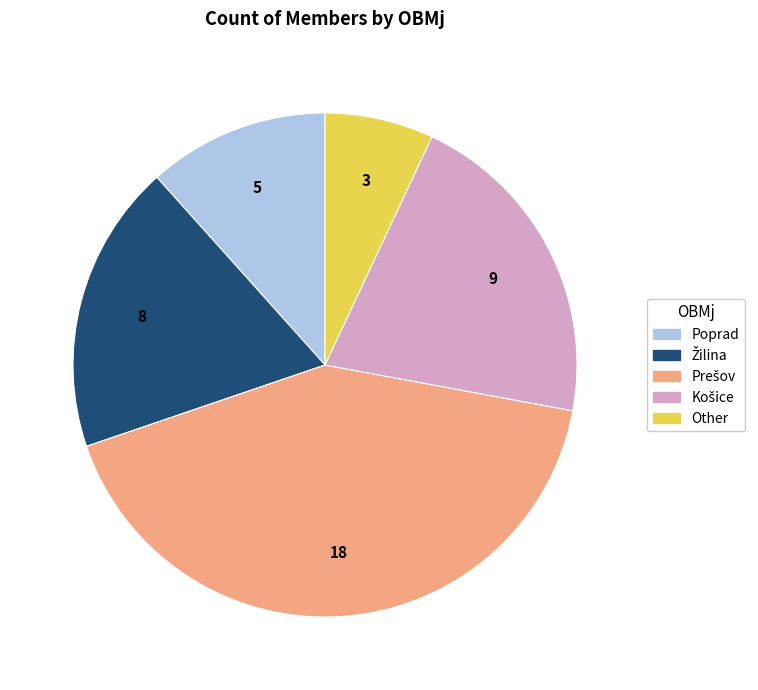

The Poprad slice represents 12% of the pie. True or false?

True